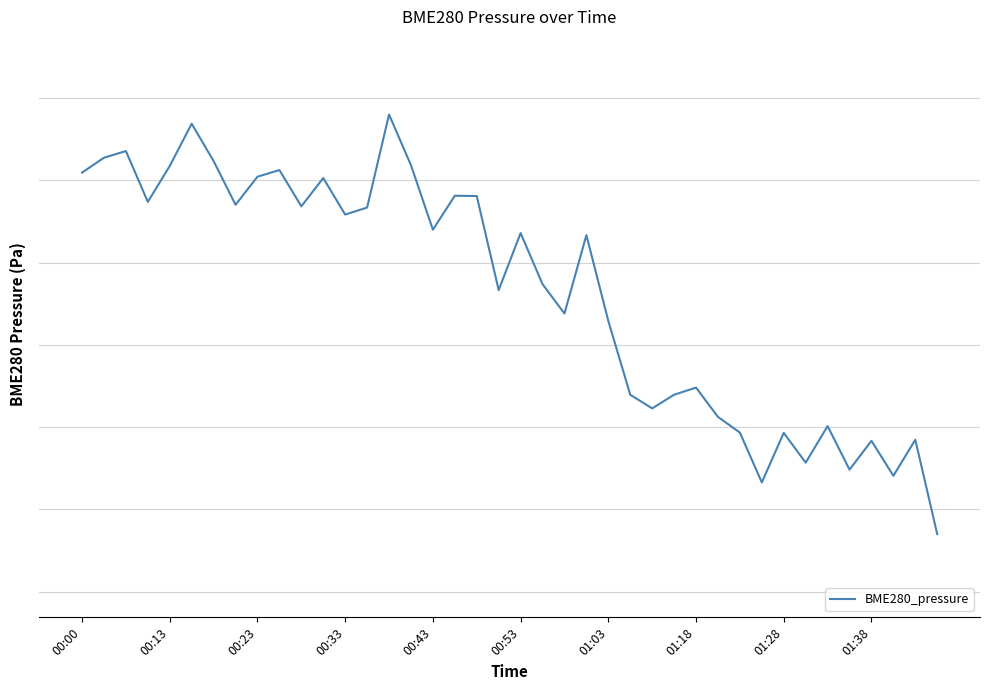

At which label does the data first exceed 101123?

00:00